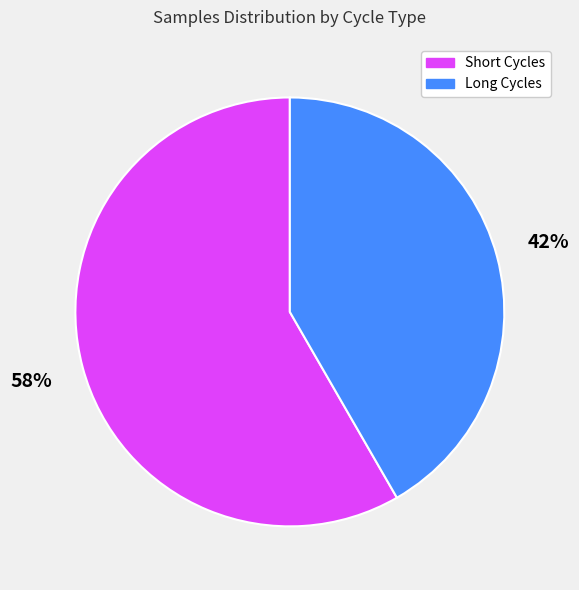

How many segments does this pie chart have?

2